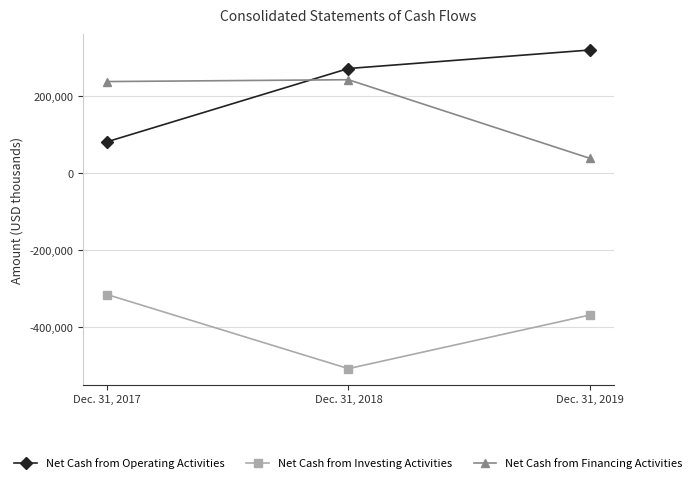

What is the value of the Net Cash from Investing Activities point at the 1st from the left?

-315667